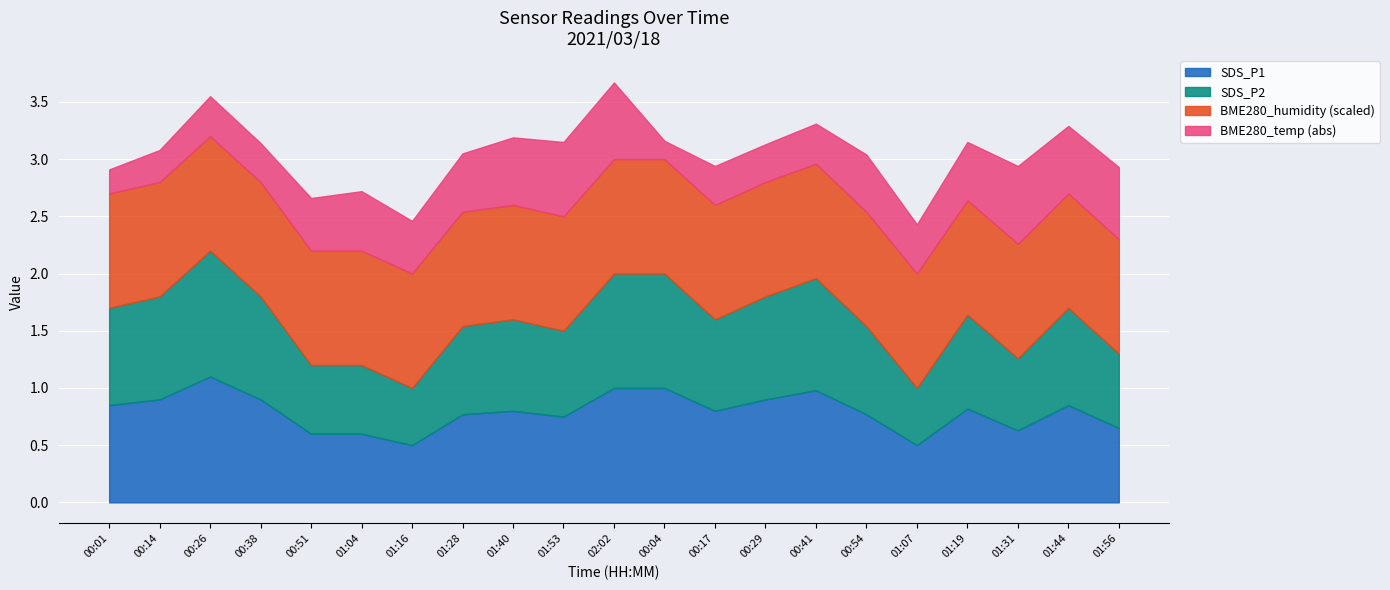

Where is the first local maximum for SDS_P1?

00:26